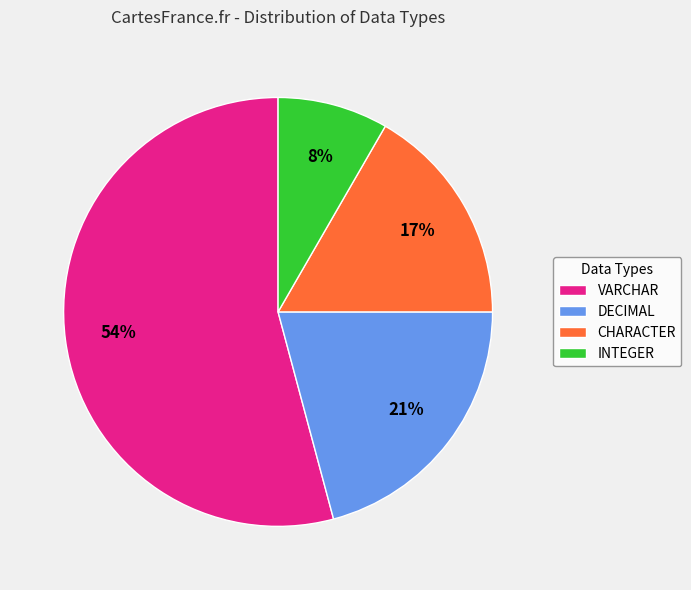

What is the largest slice in the pie chart?

VARCHAR